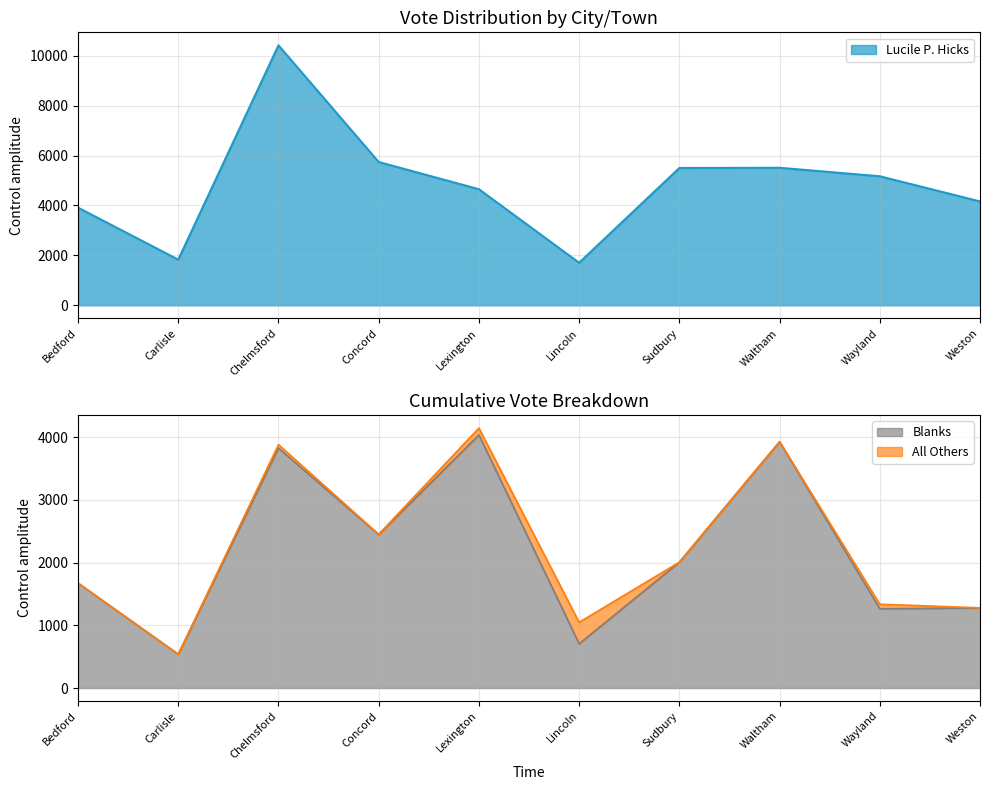

The value of Lucile P. Hicks at Wayland is 5170. True or false?

True